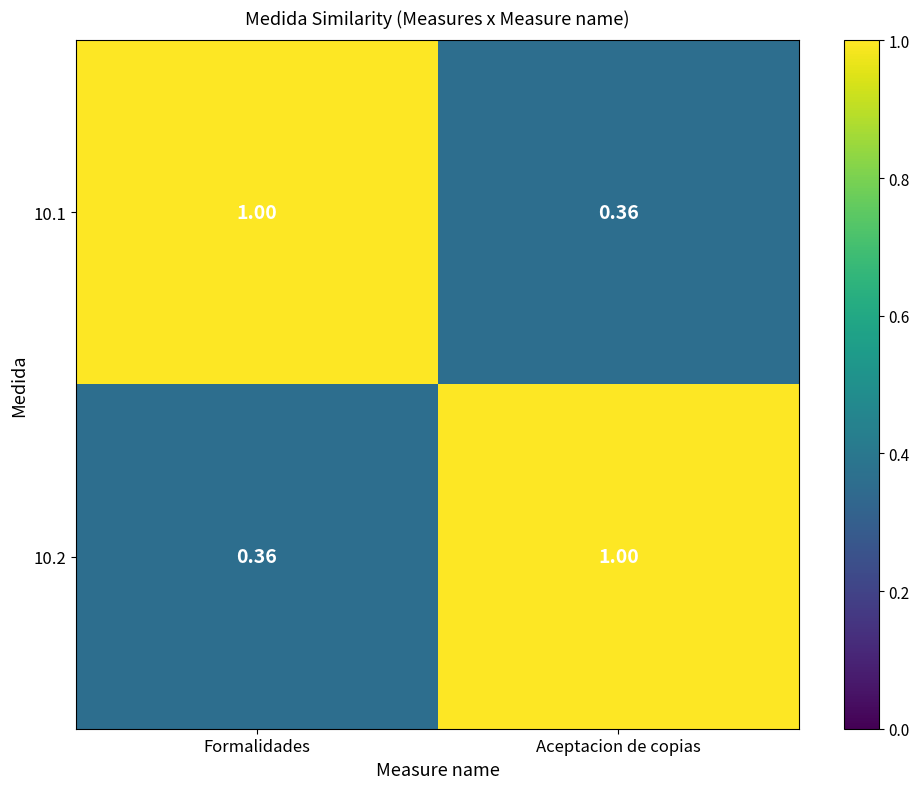

What is the greatest value displayed?

1.0